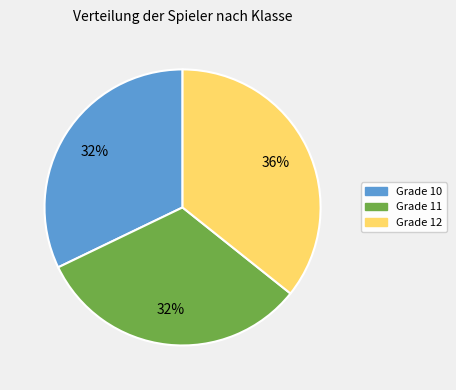

Is the sum of Grade 10 and Grade 11 greater than half?

Yes